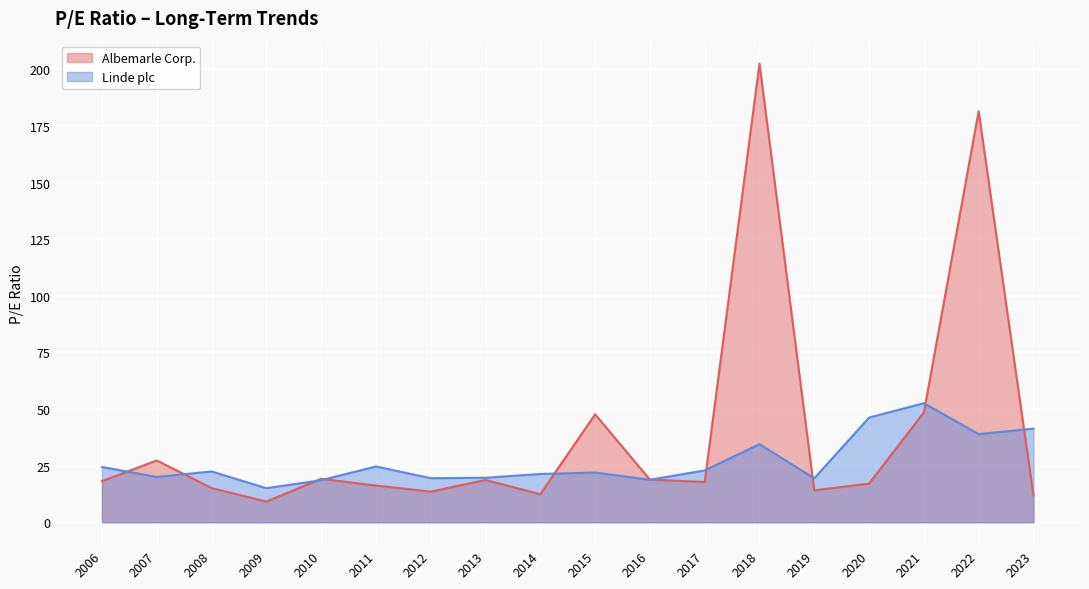

Which series has the largest total across all categories?

Albemarle Corp.